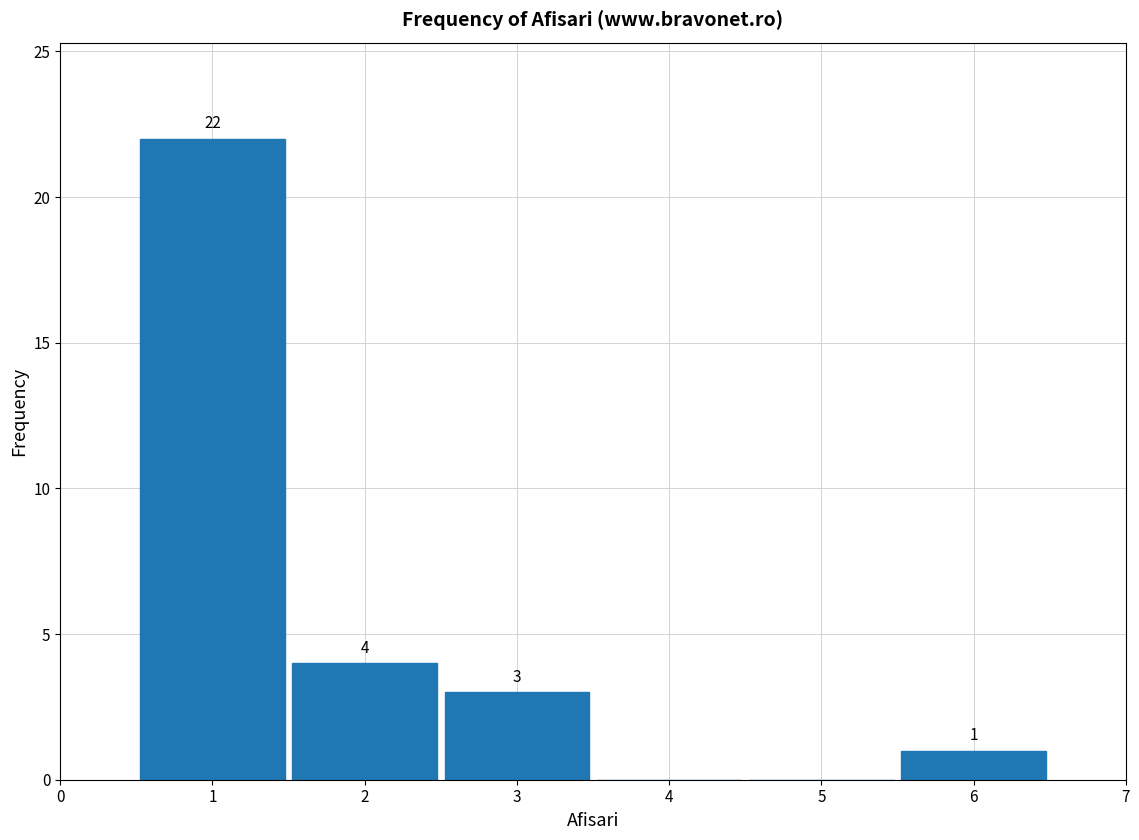

Over which range of the x-axis is the bar tallest?

0.5 to 1.5